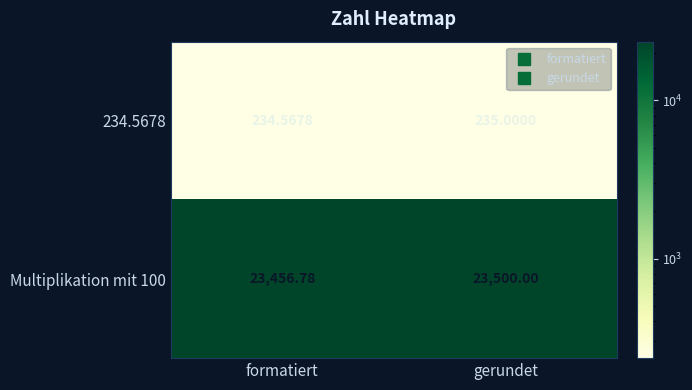

List the series in order of their overall mean, highest first.

Multiplikation mit 100, 234.5678